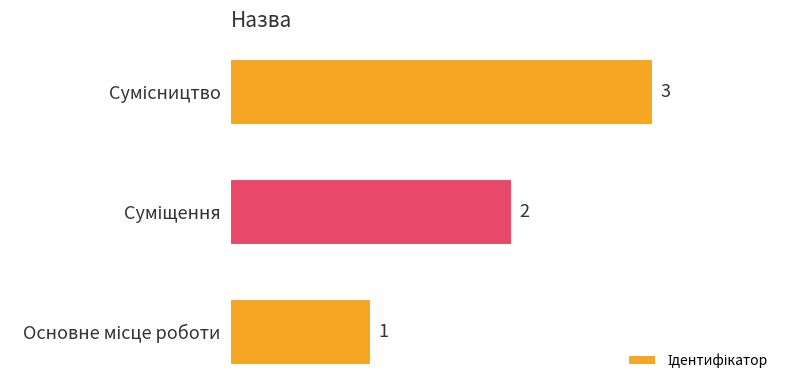

Count the values in the range 1 to 3.

3